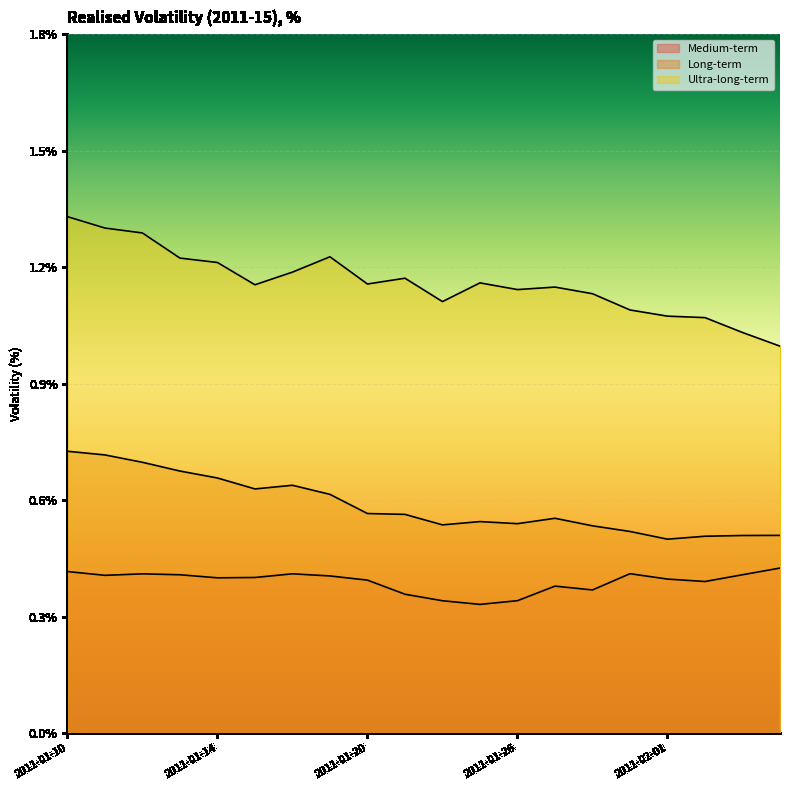

What is the sum of all Ultra-long-term values?

23.2